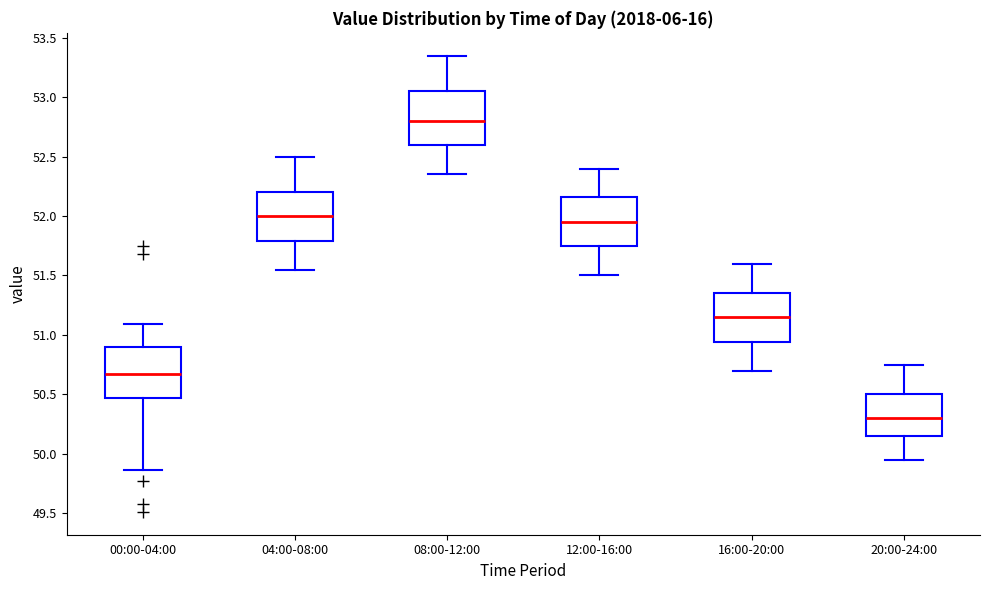

Which box has the lowest median line?

20:00-24:00